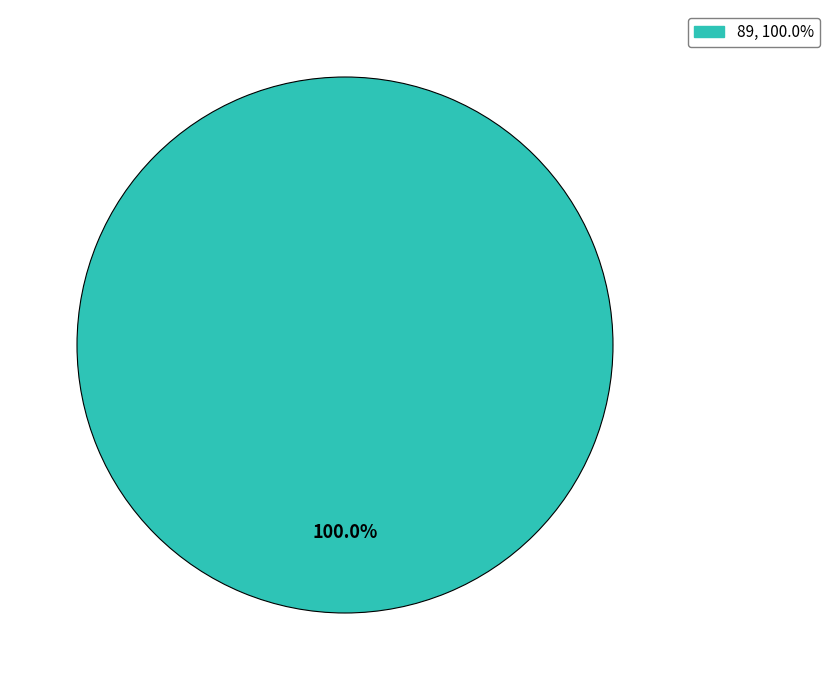

Rank the categories by value from lowest to highest.

89, 100.0%